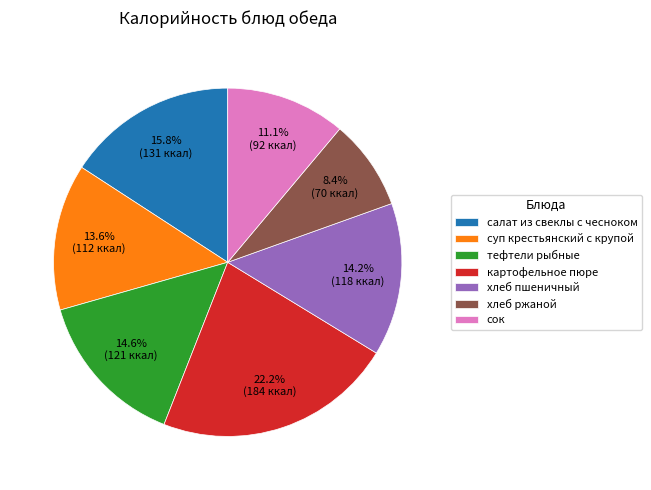

The тефтели рыбные slice represents 20% of the pie. True or false?

False